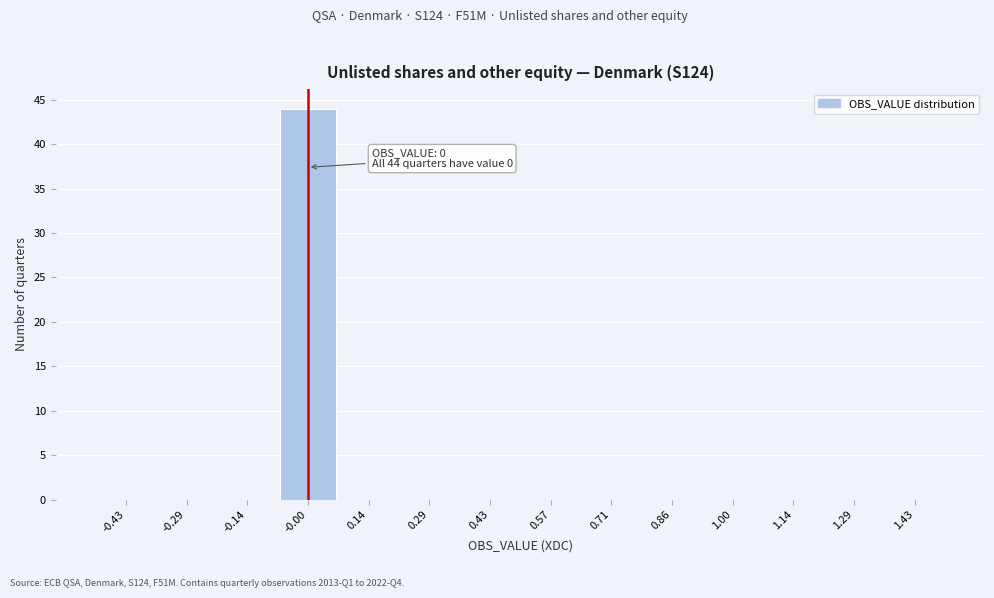

Which range on the x-axis has the tallest bar?

-0.08 to 0.08